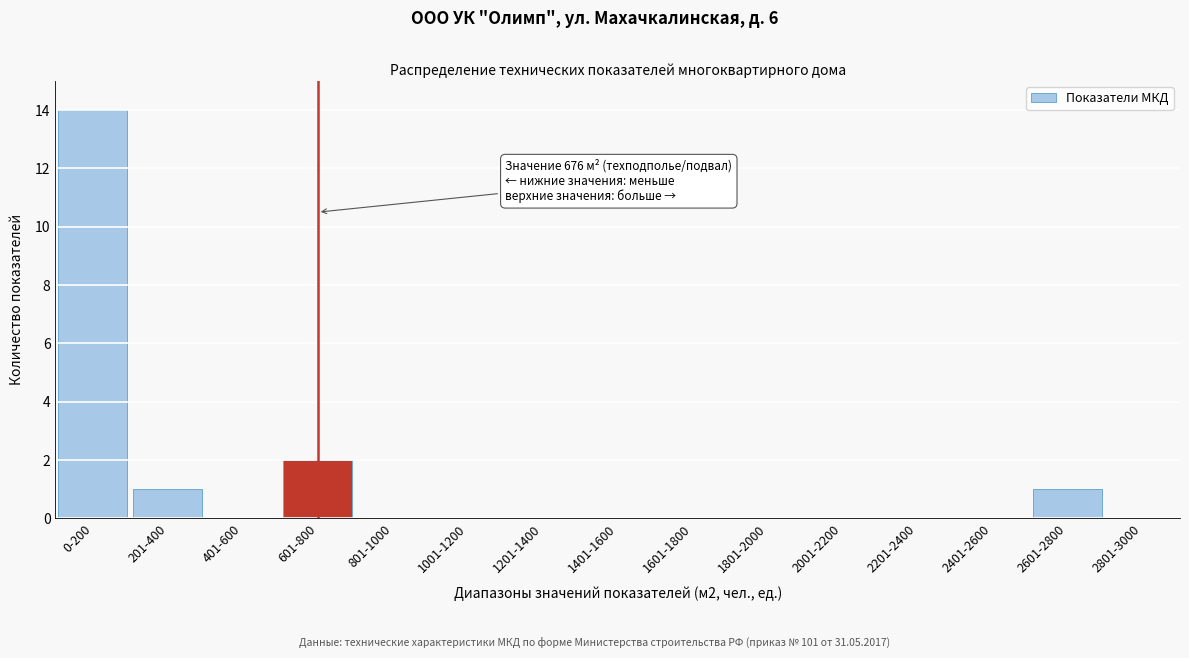

Reading left to right, what are all the values shown in this chart?

0-200=14	201-400=1	401-600=0	601-800=2	801-1000=0	1001-1200=0	1201-1400=0	1401-1600=0	1601-1800=0	1801-2000=0	2001-2200=0	2201-2400=0	2401-2600=0	2601-2800=1	2801-3000=0